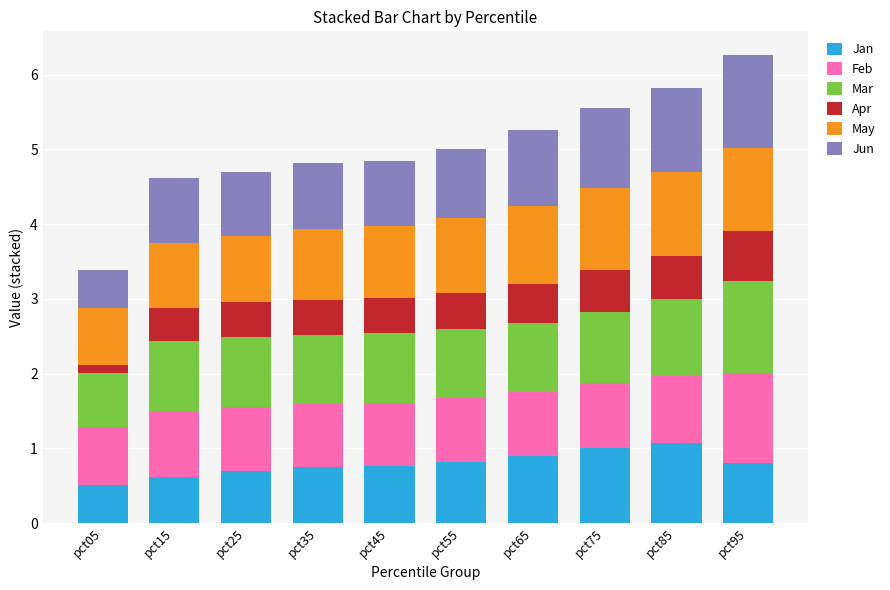

What is the sum of the Jan values at pct35 and pct65?

1.6